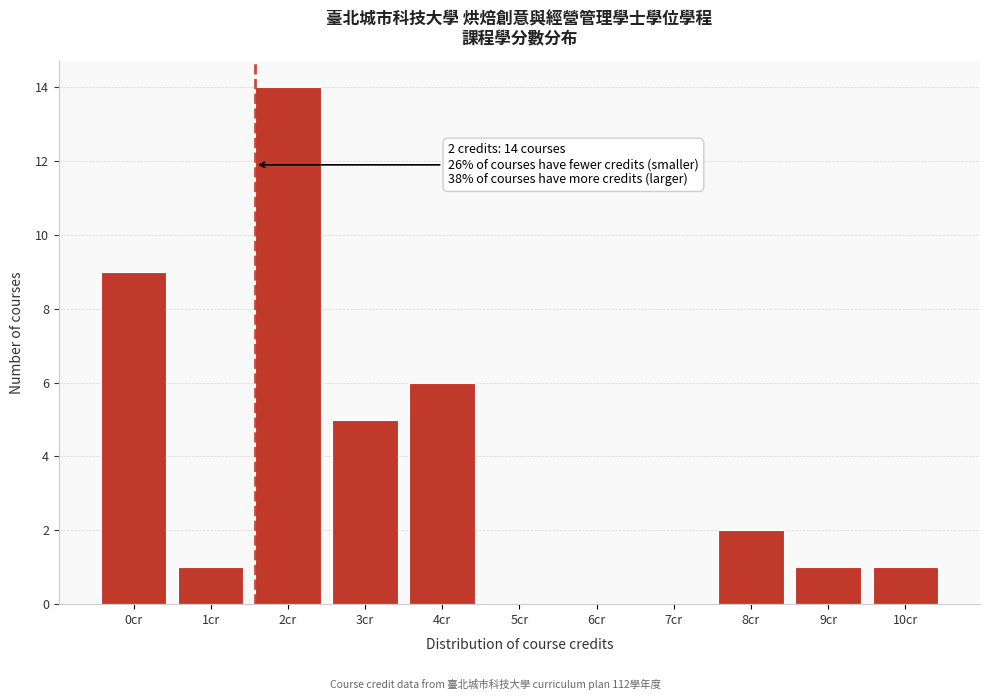

Reading right to left, list all the values displayed in this chart.

10cr=1	9cr=1	8cr=2	7cr=0	6cr=0	5cr=0	4cr=6	3cr=5	2cr=14	1cr=1	0cr=9